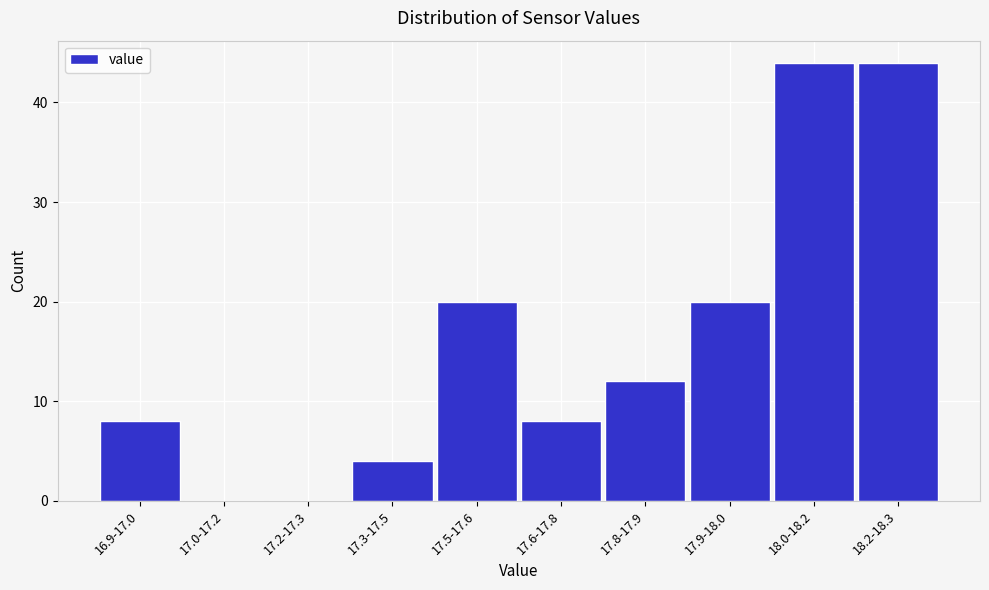

Reading left to right, extract all data points from this chart.

16.9-17.0=8	17.0-17.2=0	17.2-17.3=0	17.3-17.5=4	17.5-17.6=20	17.6-17.8=8	17.8-17.9=12	17.9-18.0=20	18.0-18.2=44	18.2-18.3=44